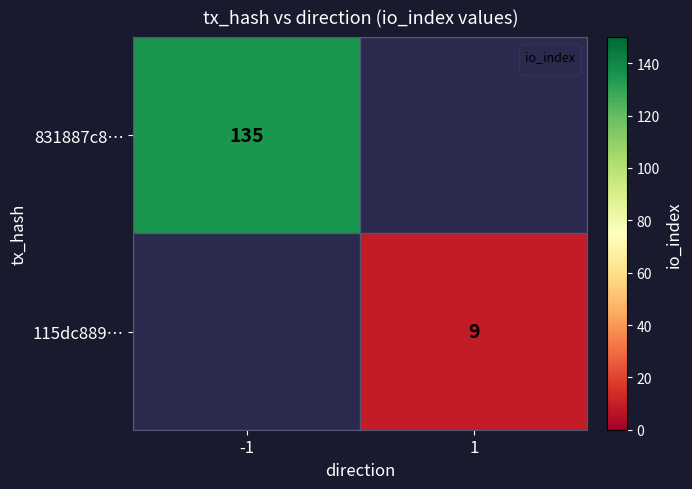

Is it true that 831887c8… equals 186 at -1?

False